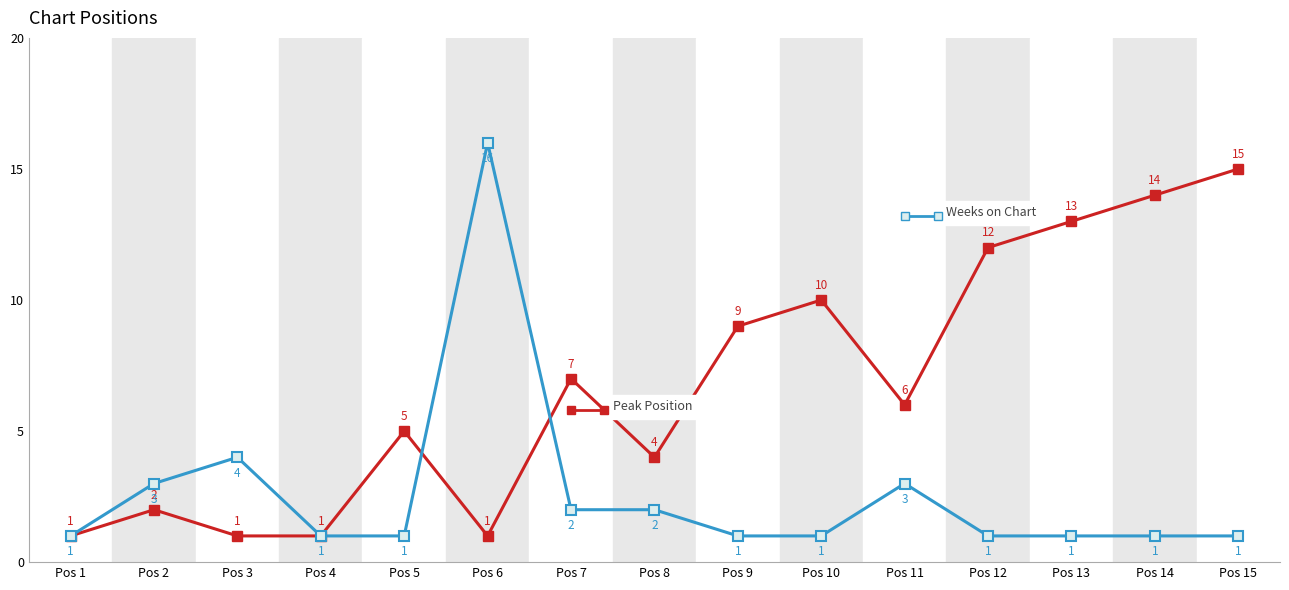

What is the difference between the highest and lowest values at Pos 10?

9